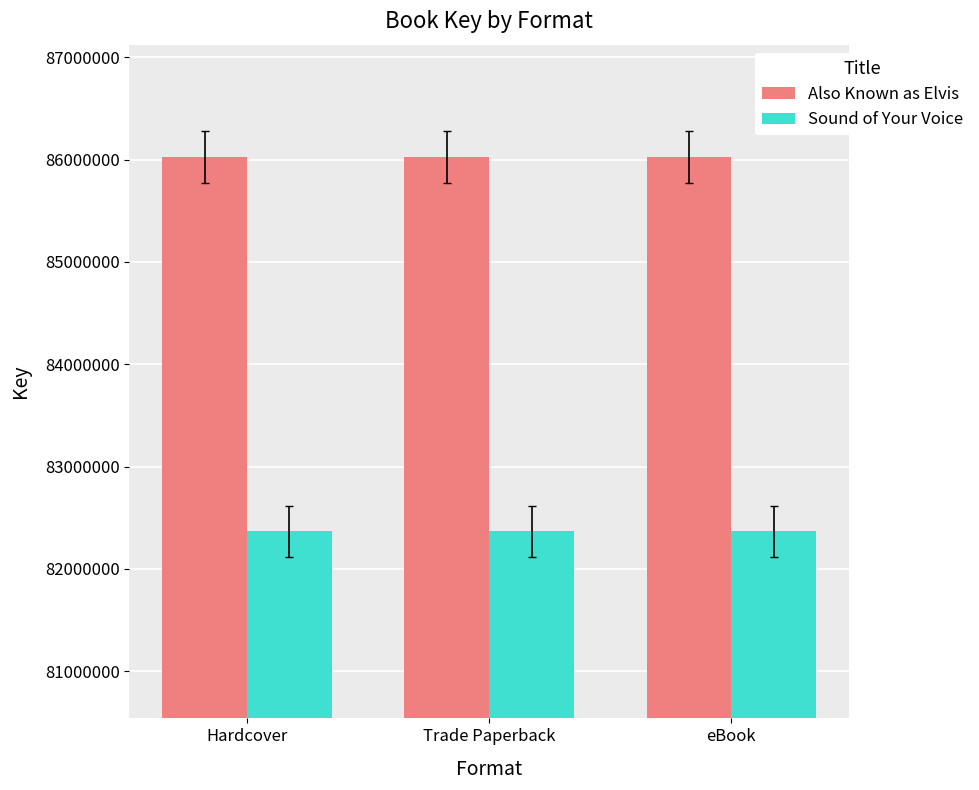

What is the spread (max minus min) of values at Hardcover?

3657564